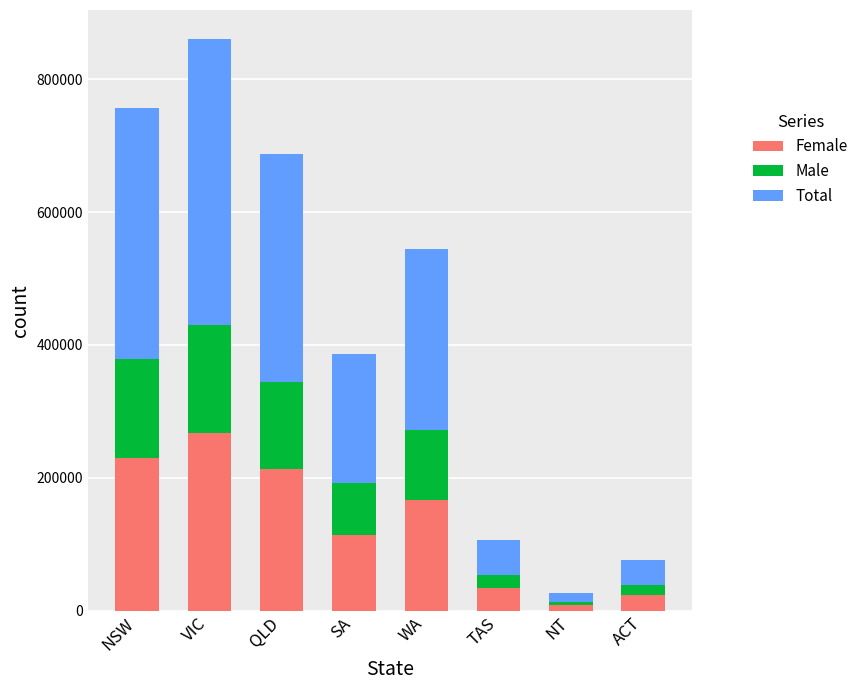

At which label does Female reach its peak?

VIC